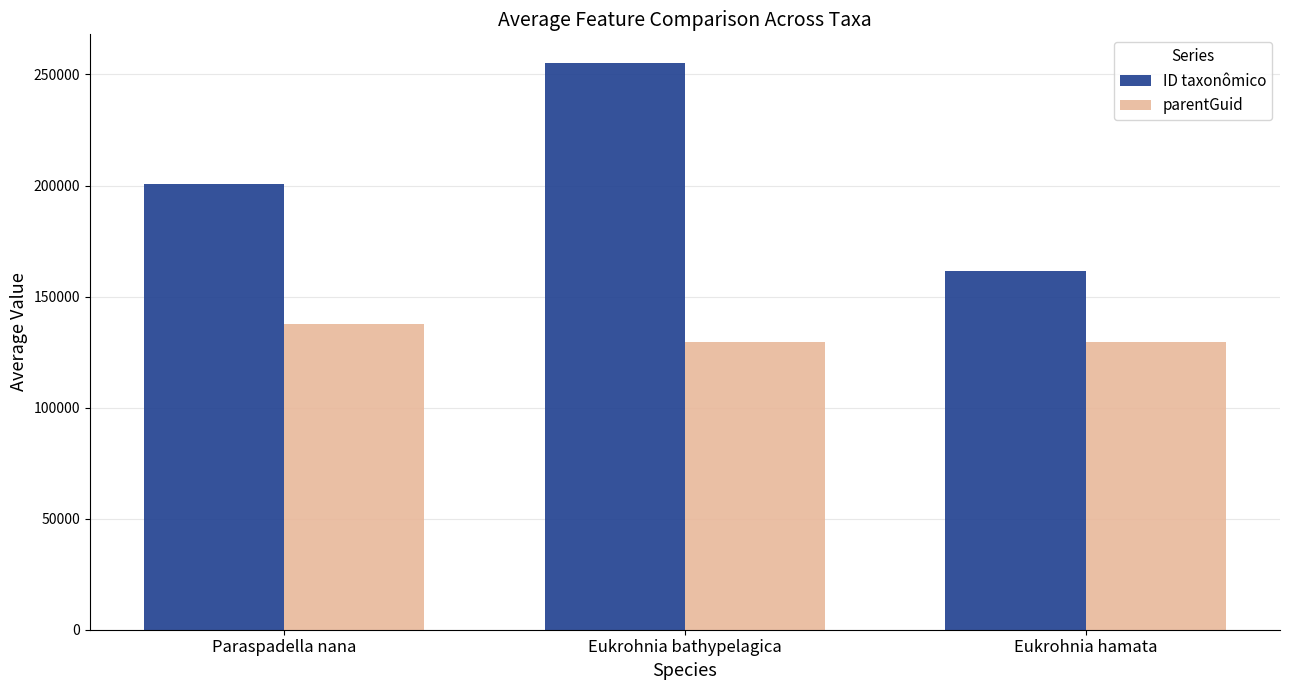

Reading right to left, transcribe all the data shown in this chart.

ID taxonômico: Eukrohnia hamata=161411	Eukrohnia bathypelagica=255314	Paraspadella nana=200509
parentGuid: Eukrohnia hamata=129464	Eukrohnia bathypelagica=129464	Paraspadella nana=137877